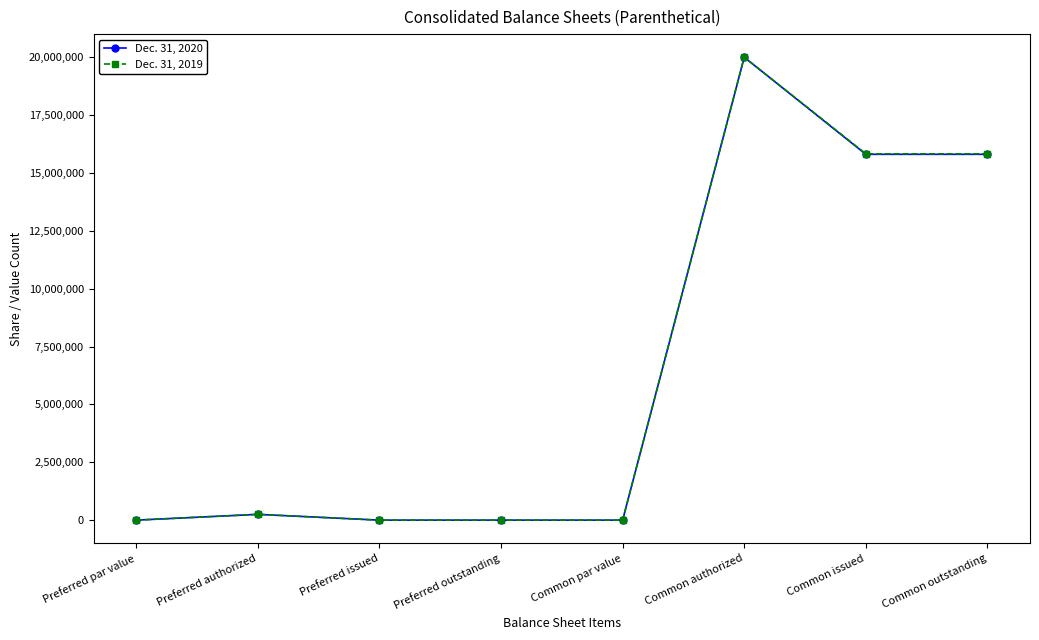

List the series in order of their overall mean, highest first.

Dec. 31, 2019, Dec. 31, 2020